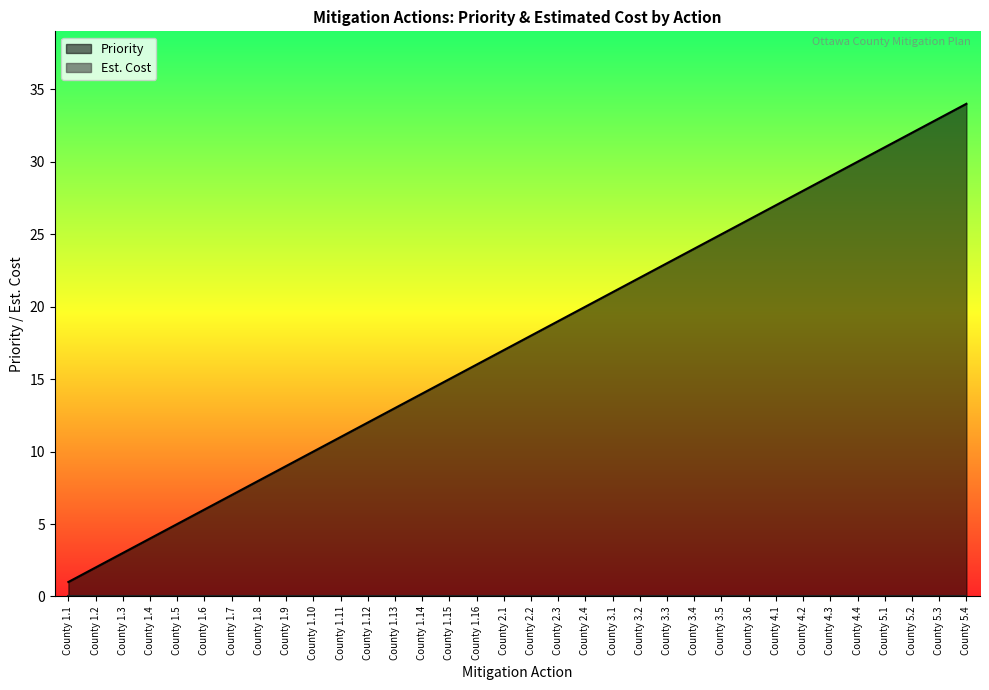

At which category does the chart reach its minimum across all series?

County 1.1